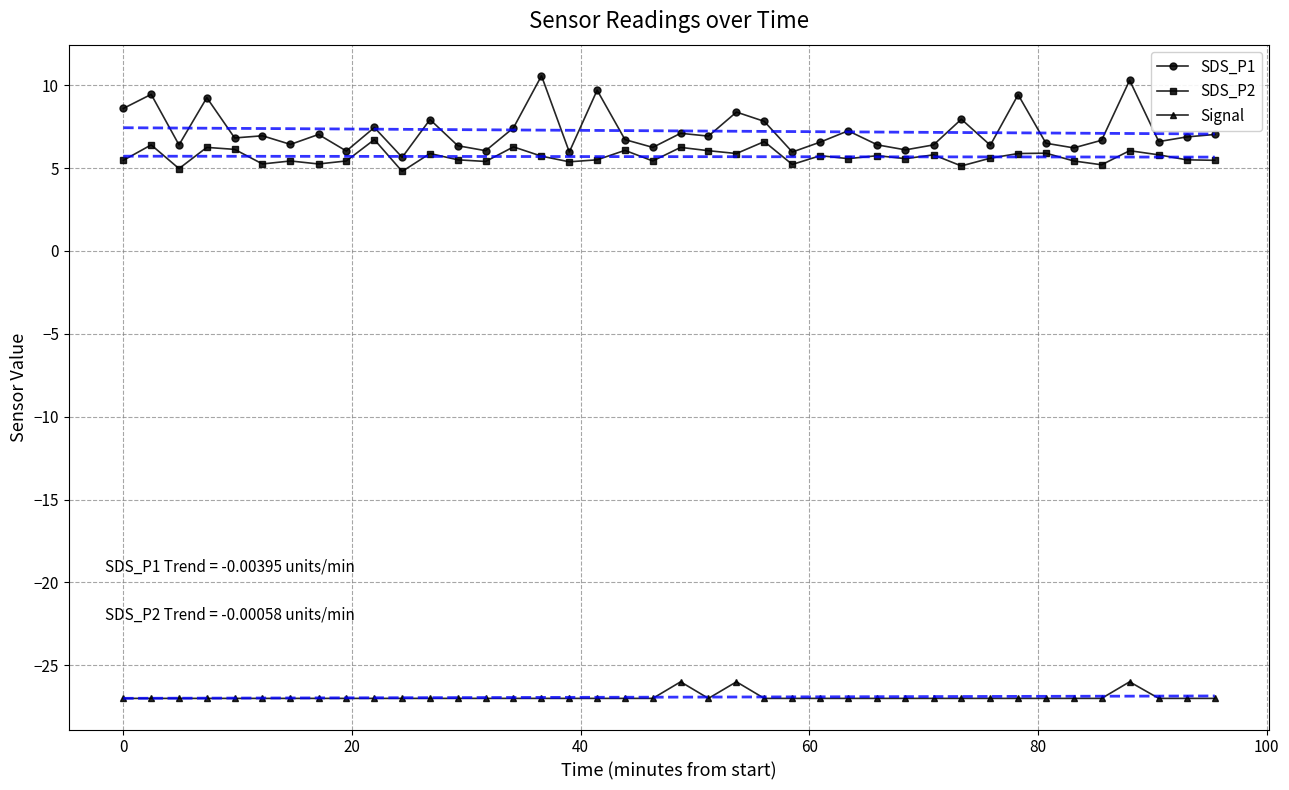

How many interior local valleys does the SDS_P2 series have?

13